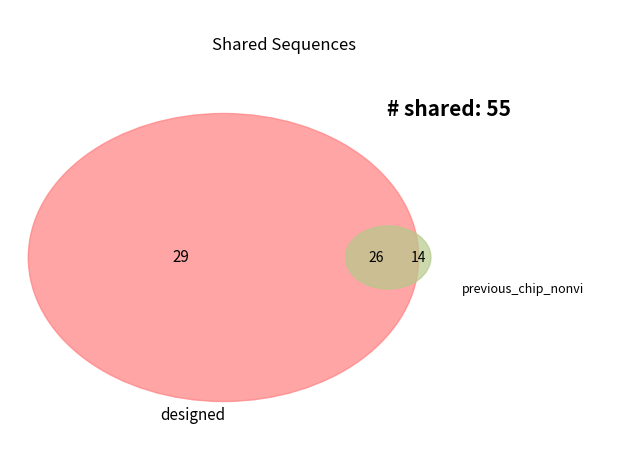

Does any single category account for the majority?

No